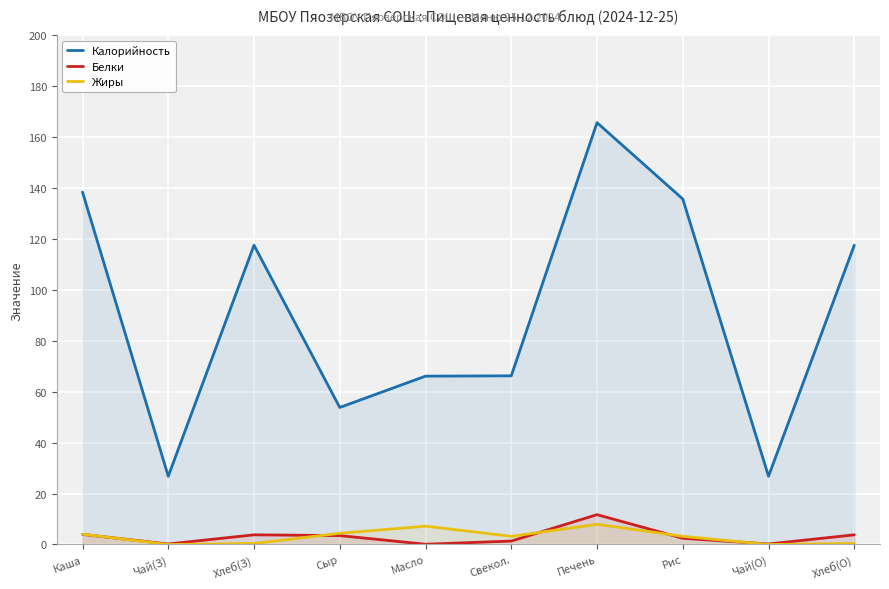

How many lines are shown in the chart?

3